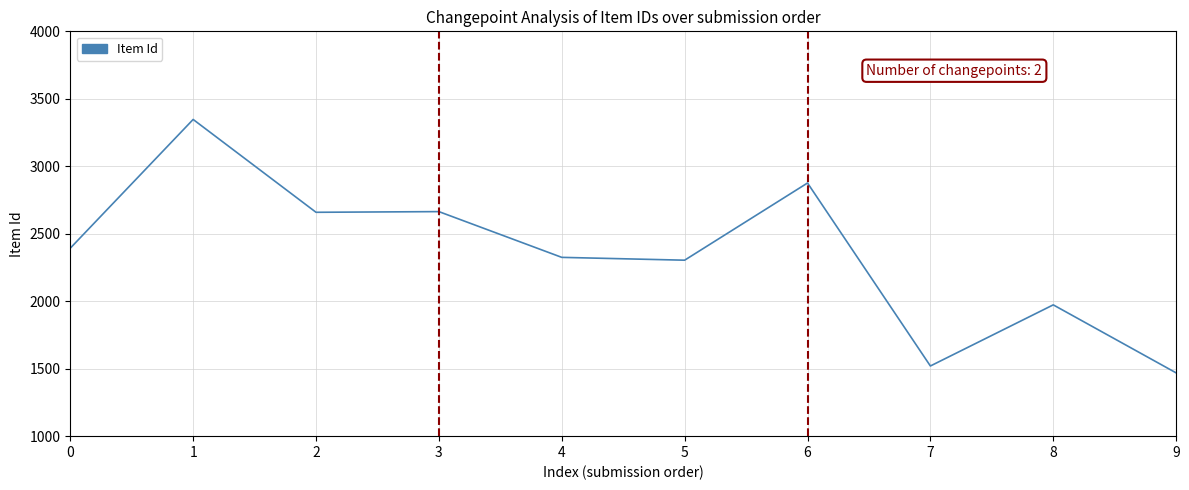

What is the maximum value shown in the chart?

3347